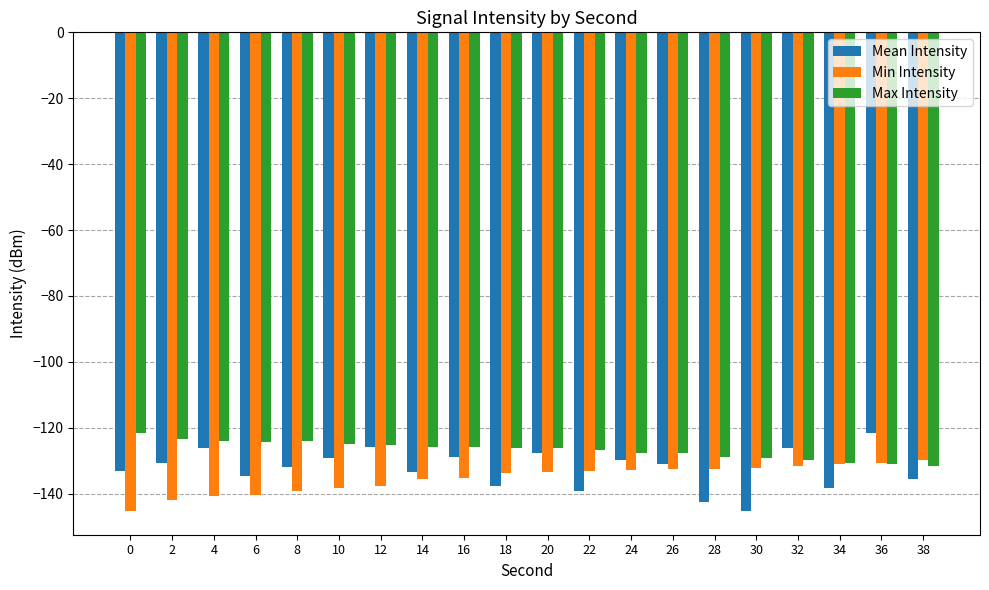

What are all the series names shown in the legend?

Mean Intensity, Min Intensity, Max Intensity